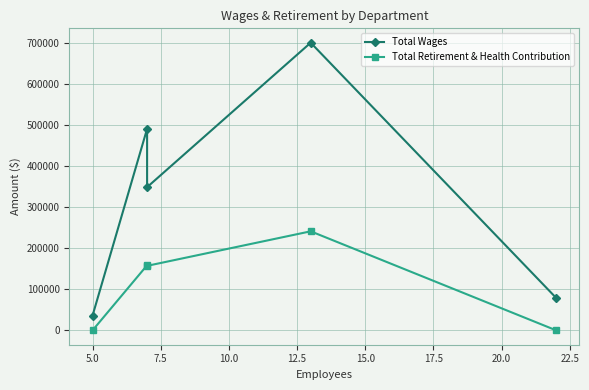

What is the difference between the second highest and second lowest values in the Total Retirement & Health Contribution series?

158365